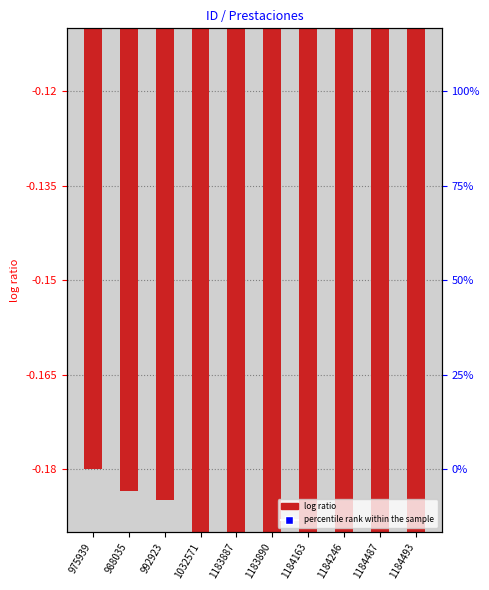

Is it true that the value at 1184487 is -0.2?

True